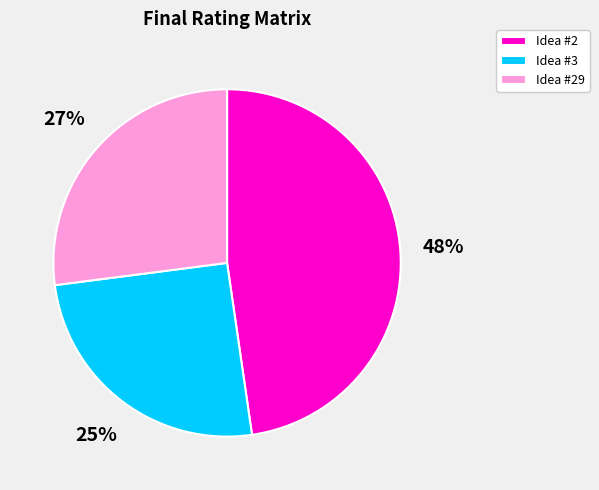

True or false: Idea #3 accounts for 25% of the total.

True